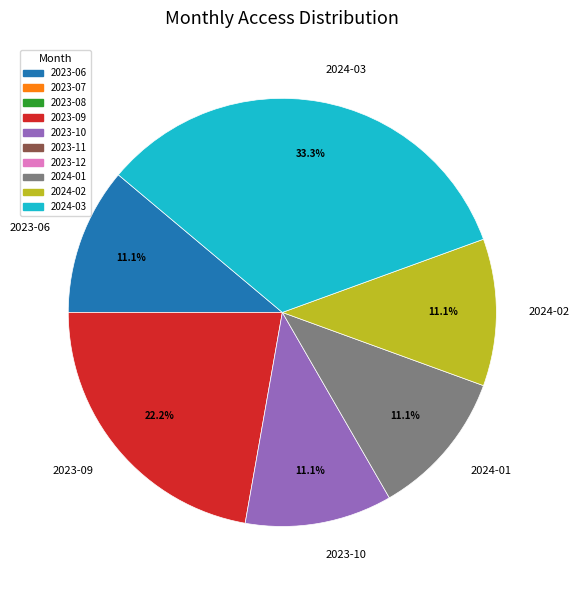

What is the largest slice in the pie chart?

2024-03